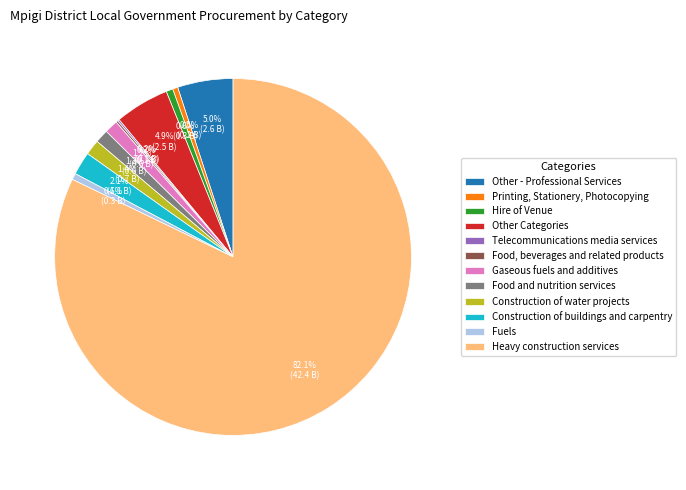

Does any single category account for the majority?

Yes